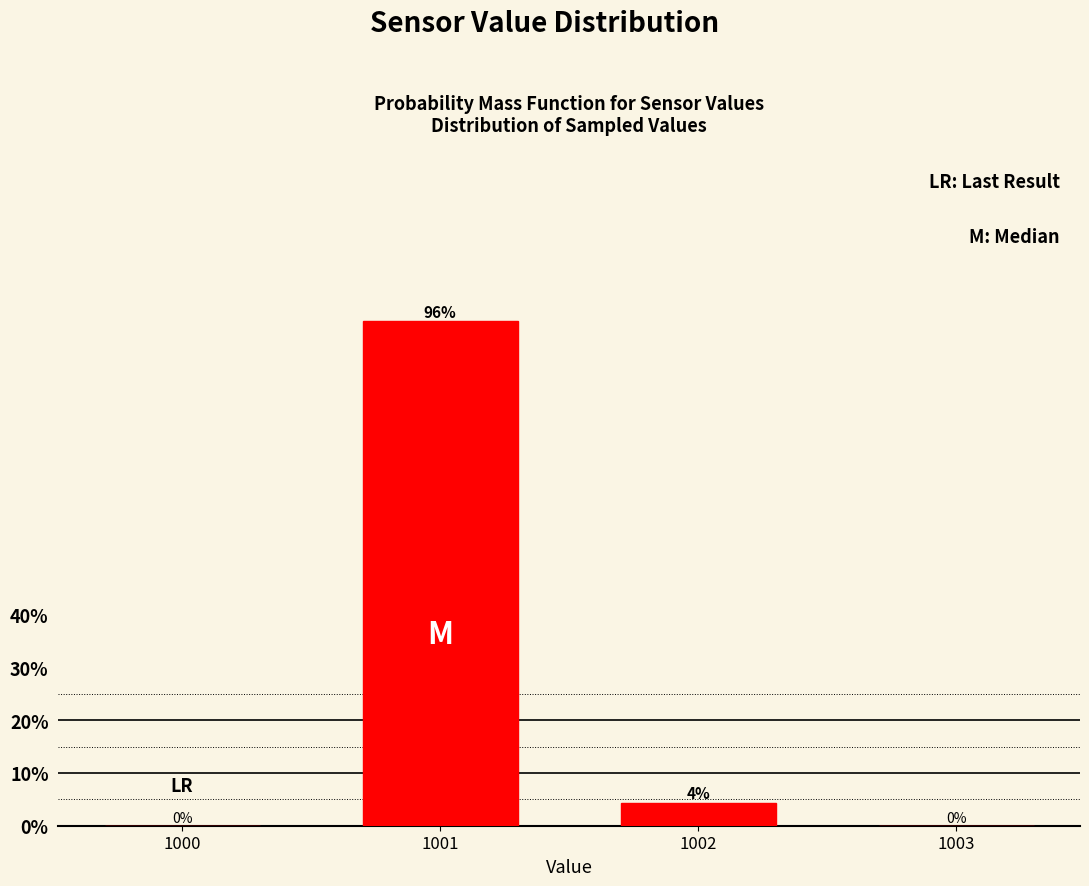

At which label is the value closest to 47?

1002